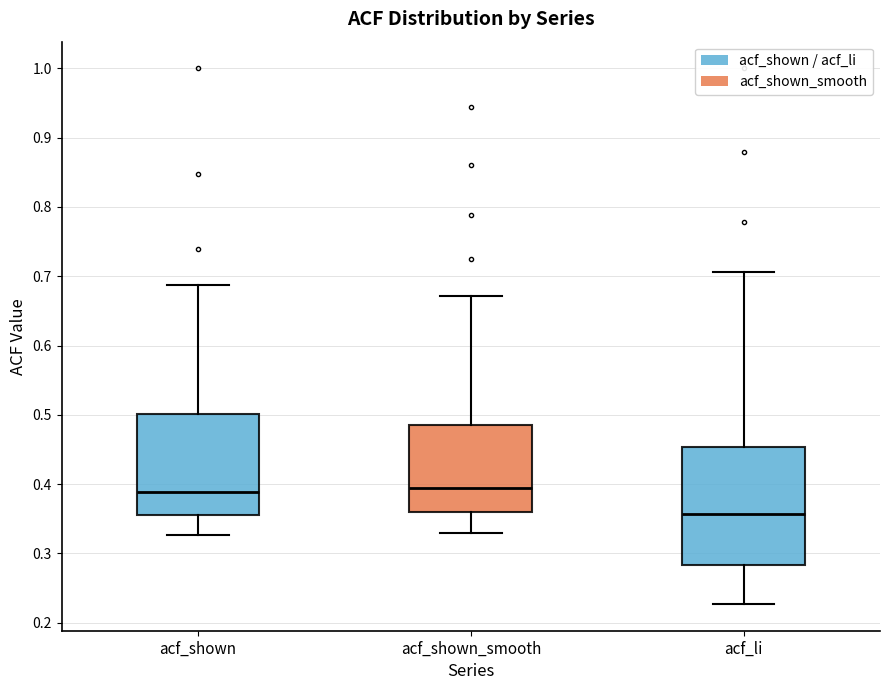

Comparing the boxes themselves (not the whiskers), which one is the tallest?

acf_li